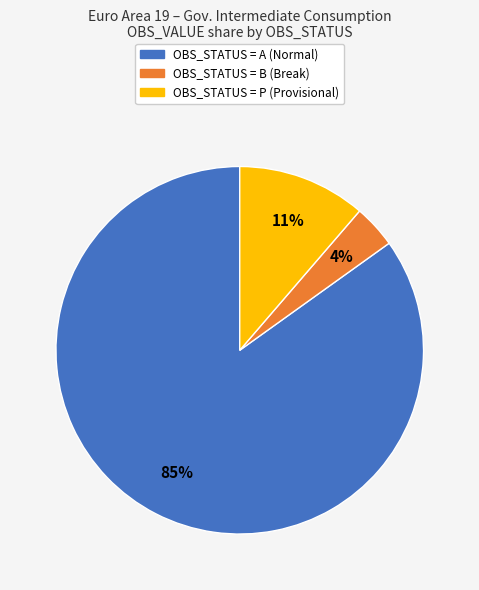

Is there any slice that represents more than half of the pie?

Yes